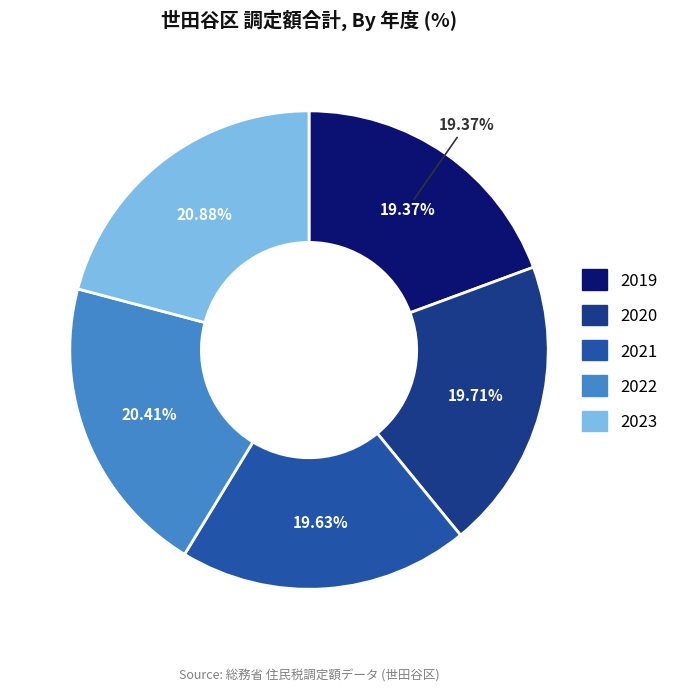

Which category has the smallest portion of the pie?

2019